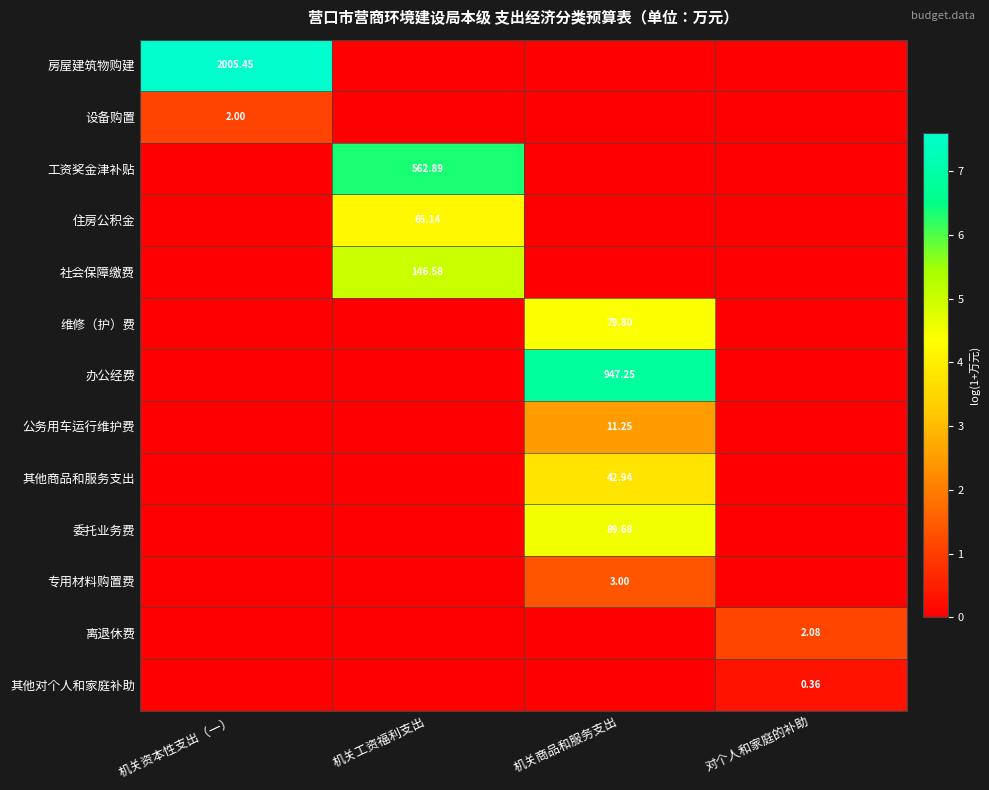

What is the difference between the highest and lowest values at 机关资本性支出（一）?

7.6